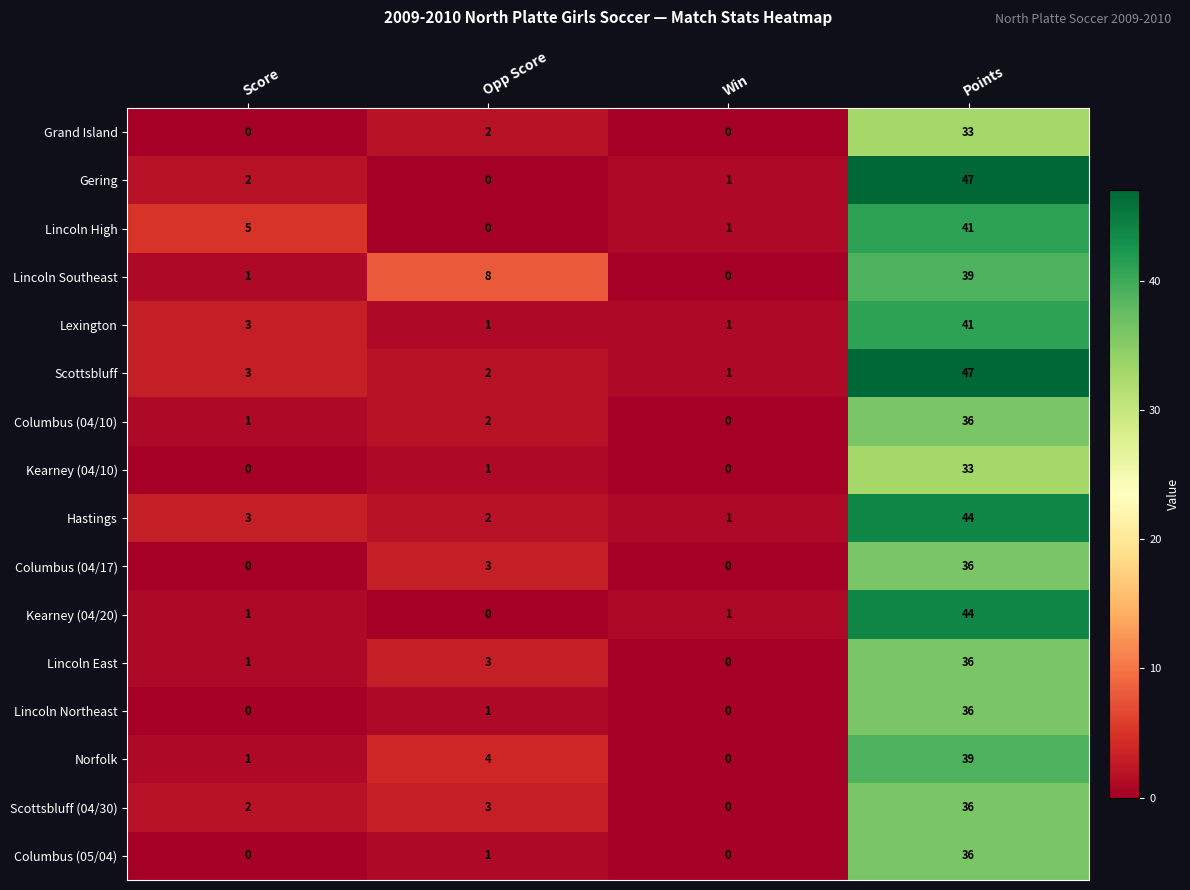

Is it true that Kearney (04/20) equals 1 at Score?

True